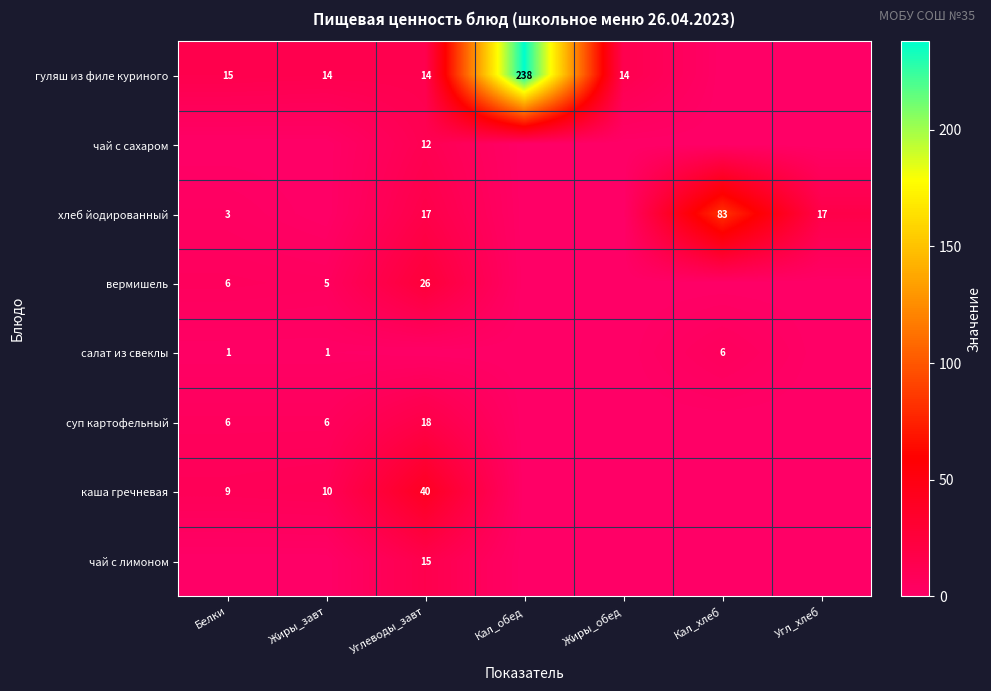

Between Жиры_завт and Кал_хлеб, which series saw the biggest shift?

хлеб йодированный